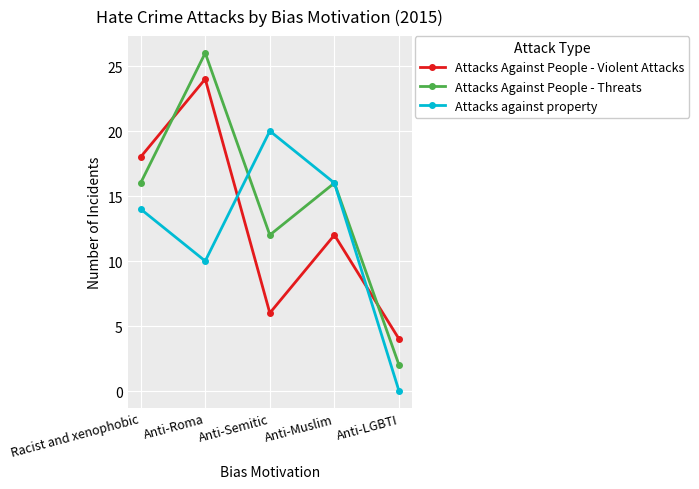

How many lines are shown in the chart?

3